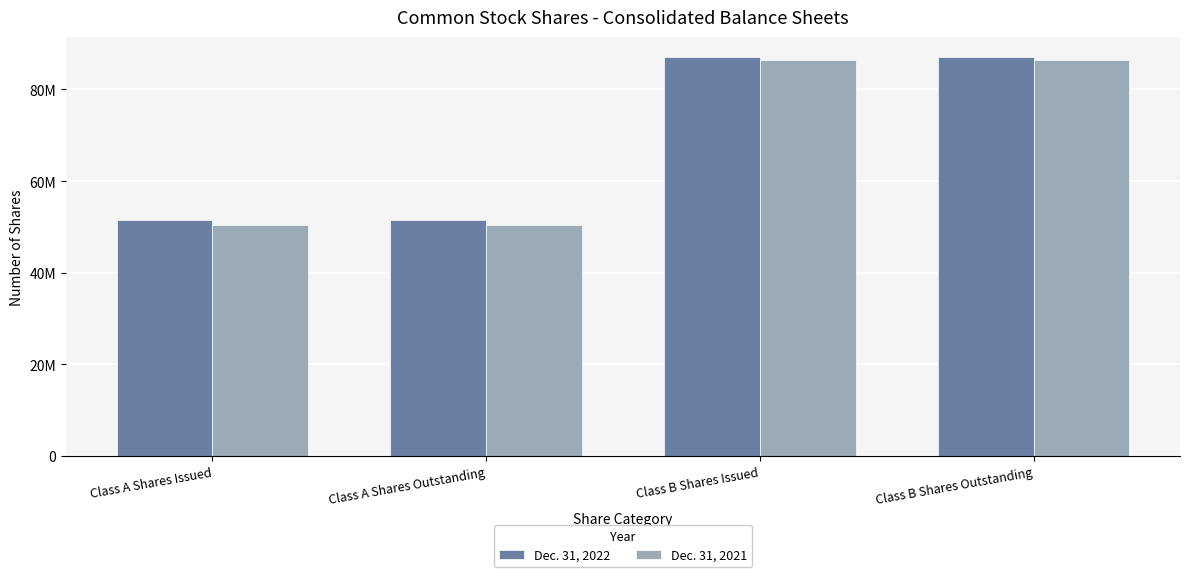

Which category has the highest value across all series?

Class B Shares Issued